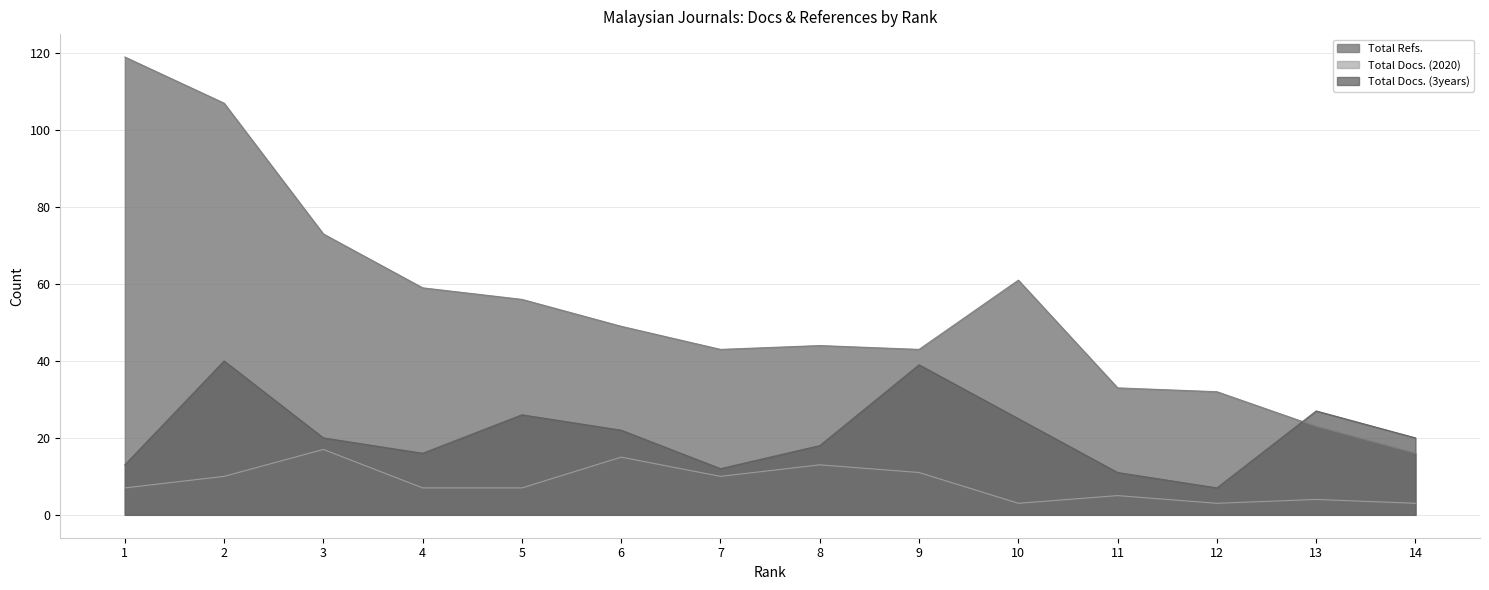

At which label is Total Docs. (3years) closest to 23?

6